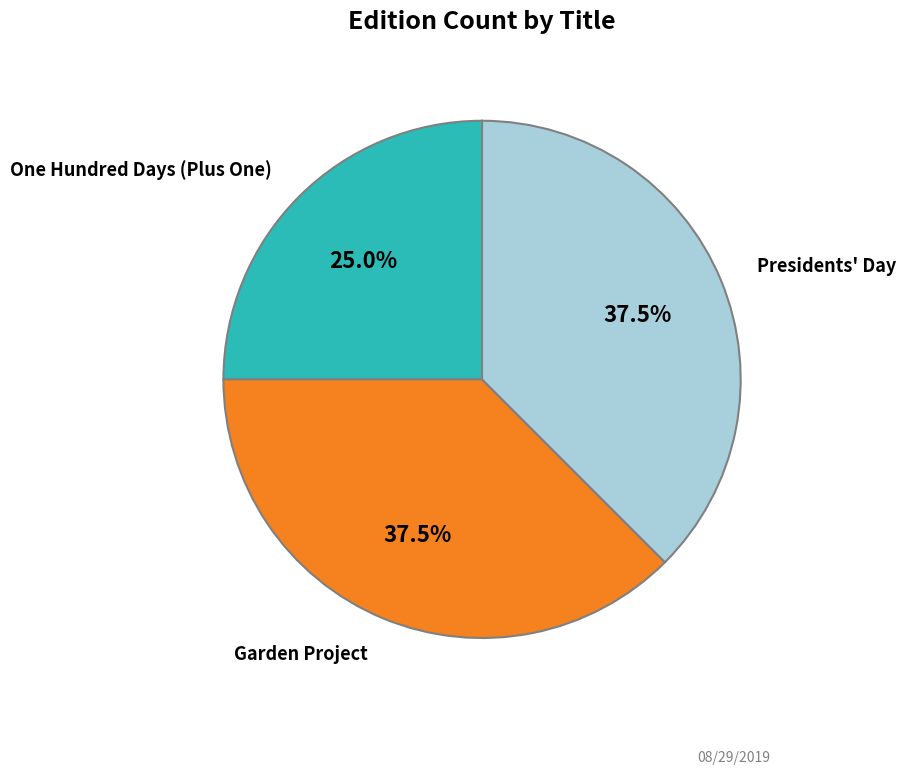

Does any single category account for the majority?

No